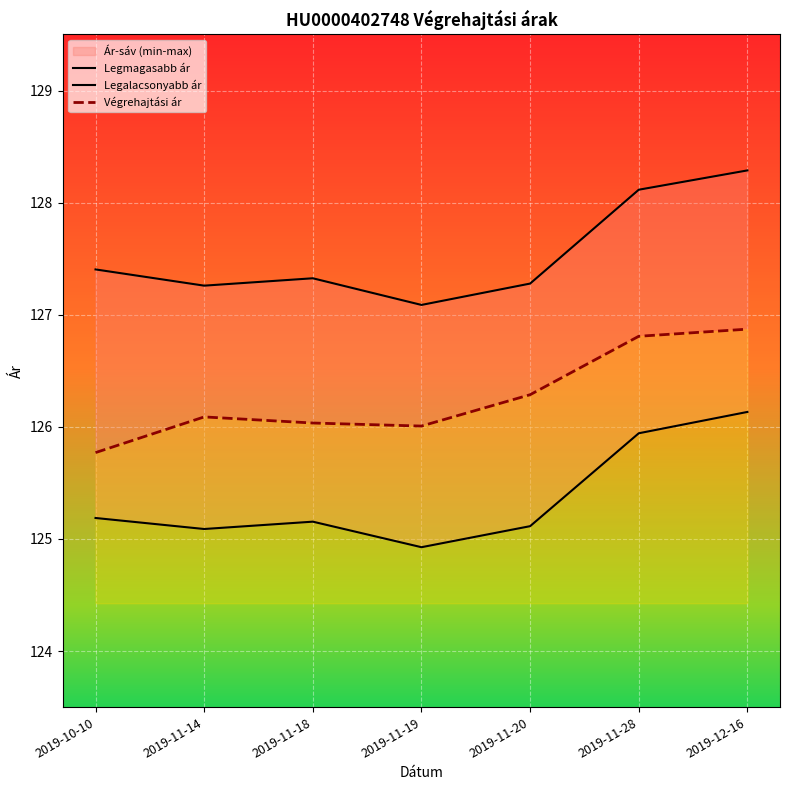

True or false: Legalacsonyabb ár and Legmagasabb ár cross at least once.

False